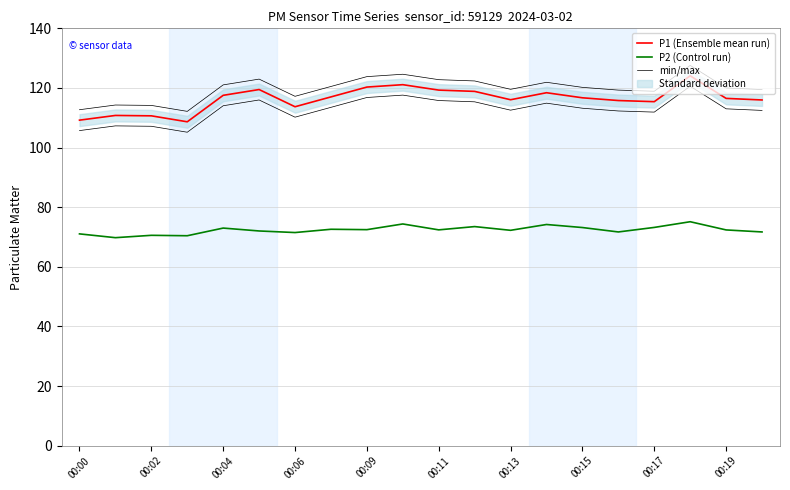

How many interior local peaks does the min/max series have?

5